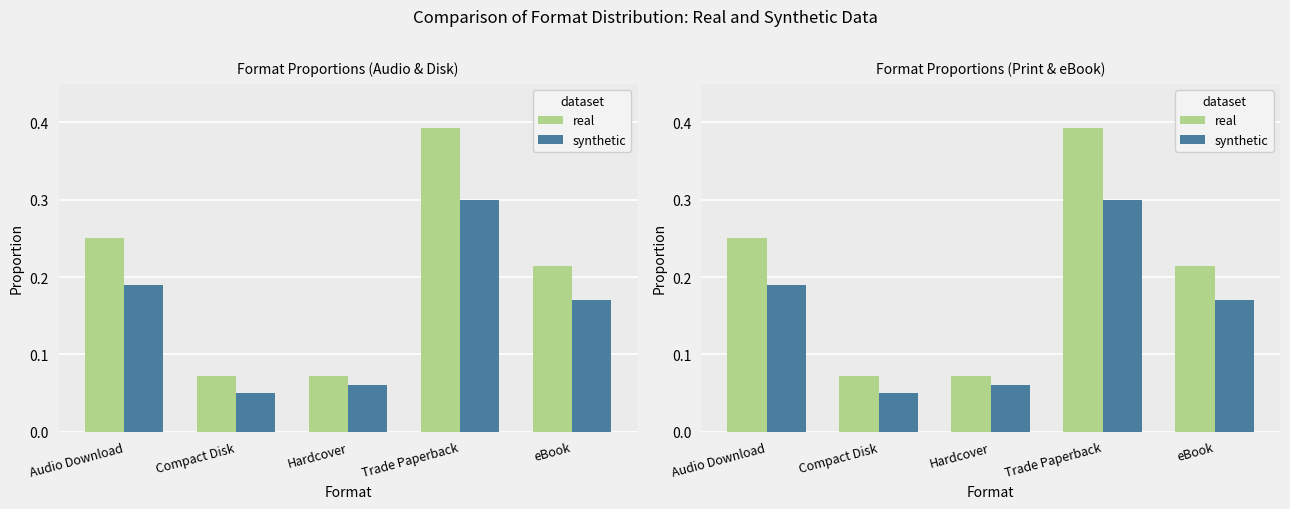

Rank the series by their average value, from highest to lowest.

real, synthetic